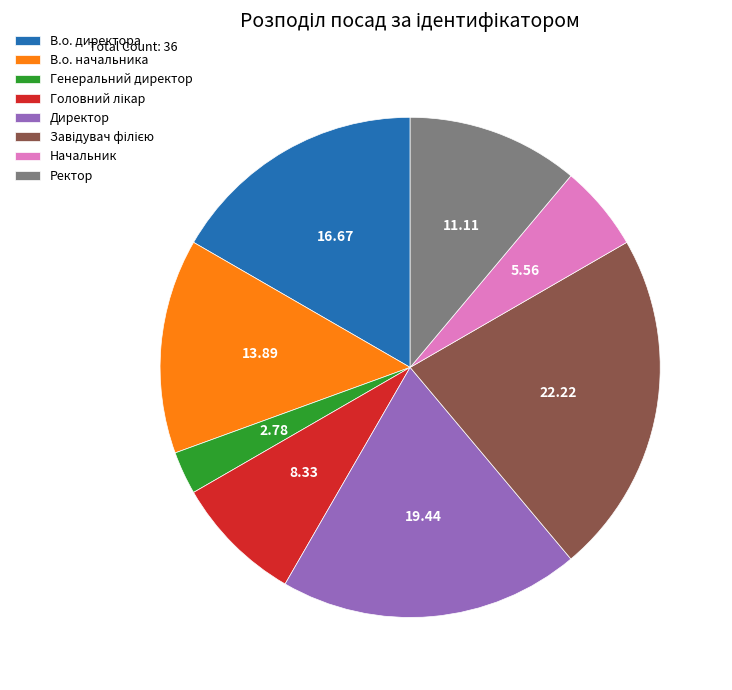

How many slices are in this pie chart?

8